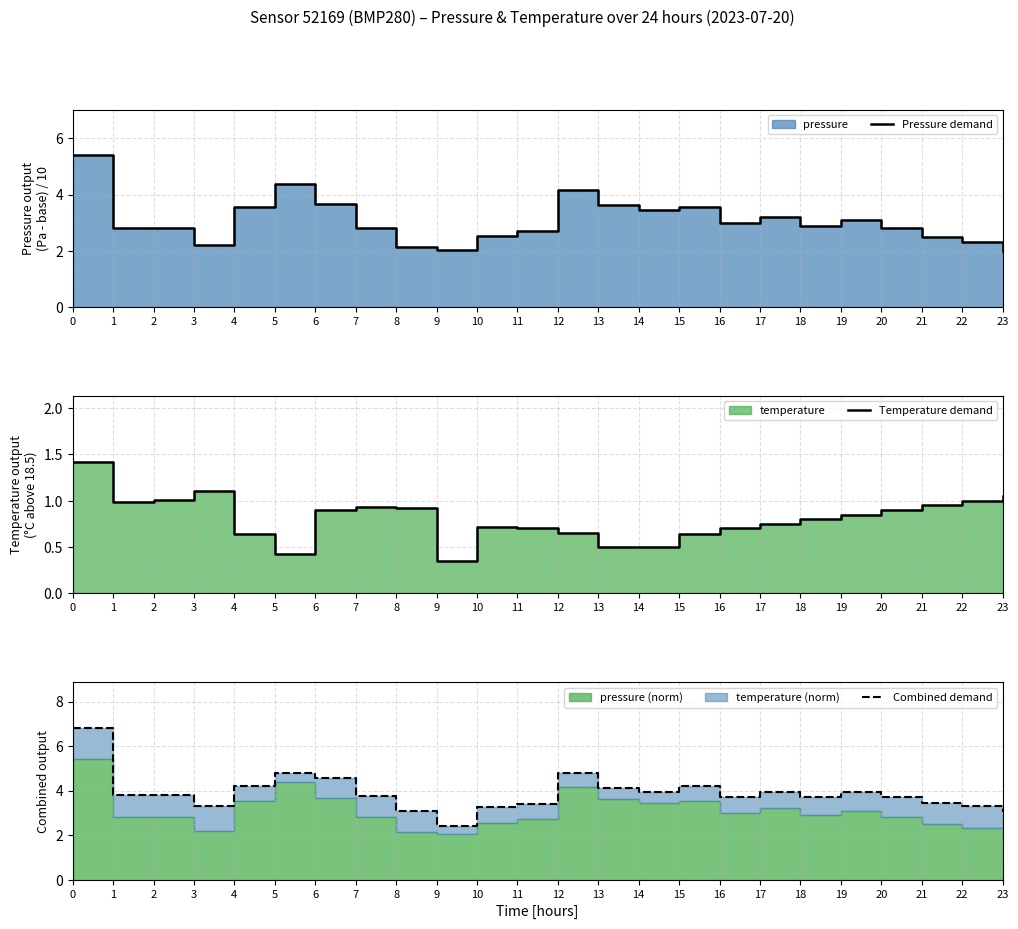

What is the value of the Pressure demand point at the 13th from the left?

4.2